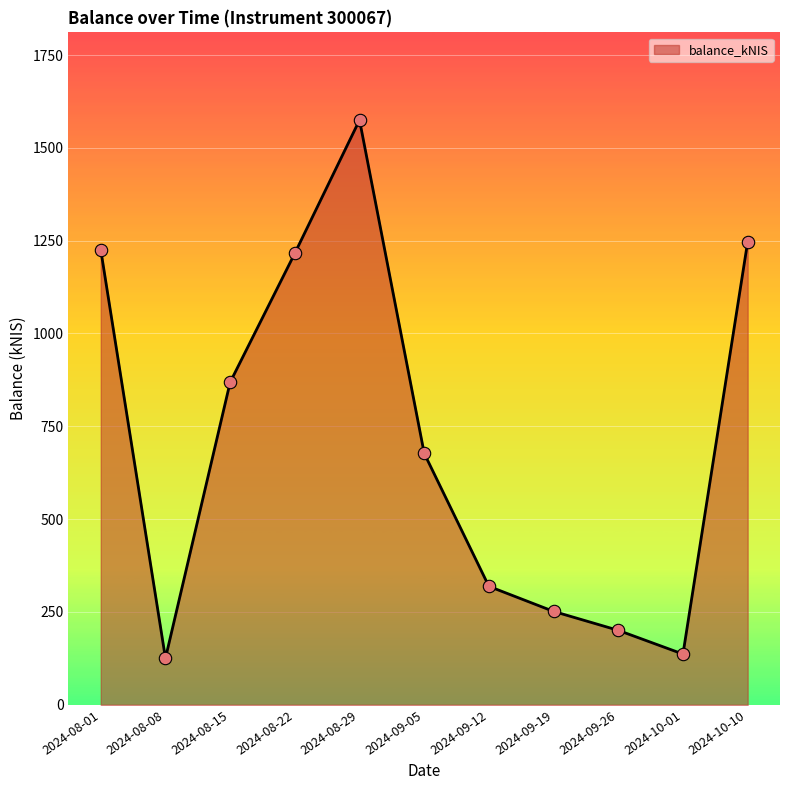

Approximately how many times larger is the value at 2024-10-01 compared to 2024-08-22?

0.1